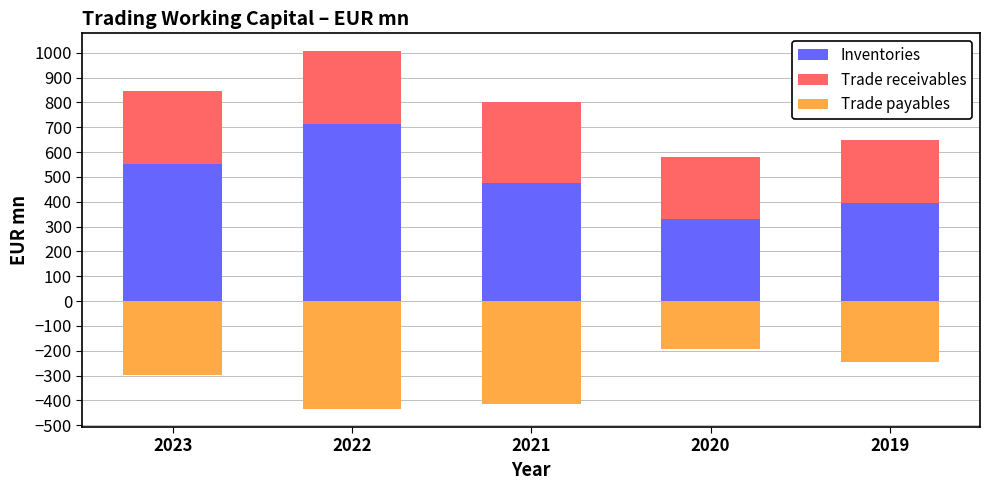

What is the maximum value for Inventories?

712.5